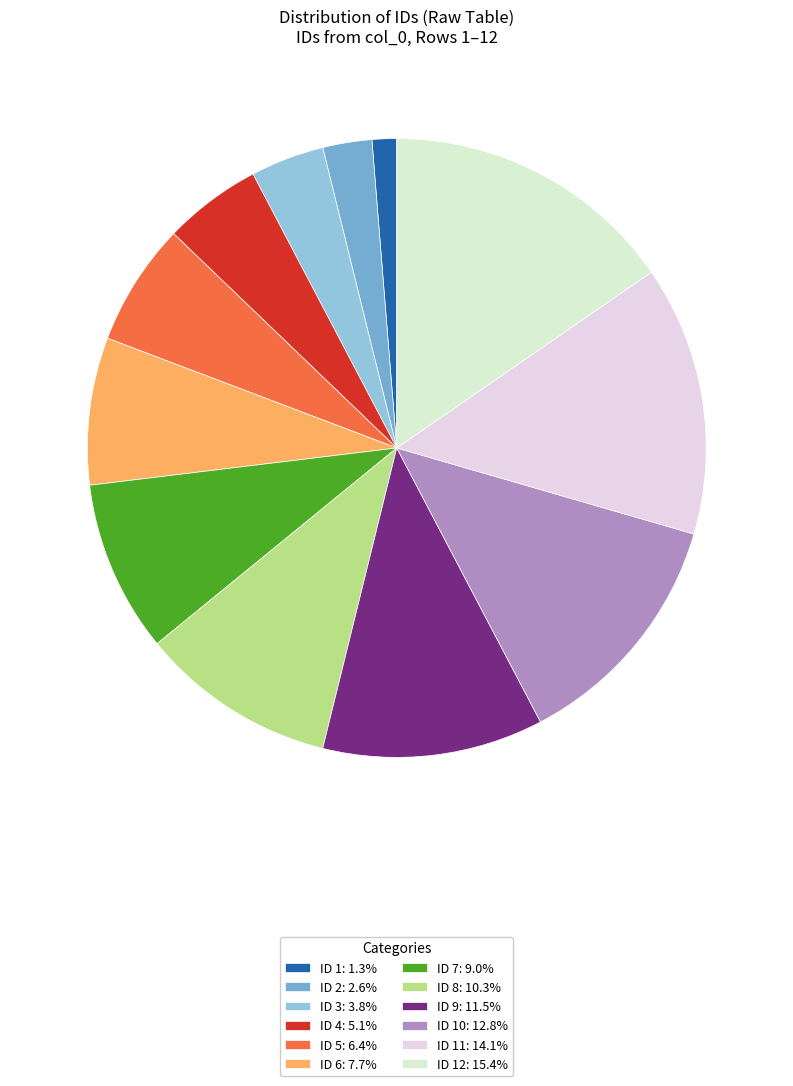

Which slice is the smallest?

ID 1